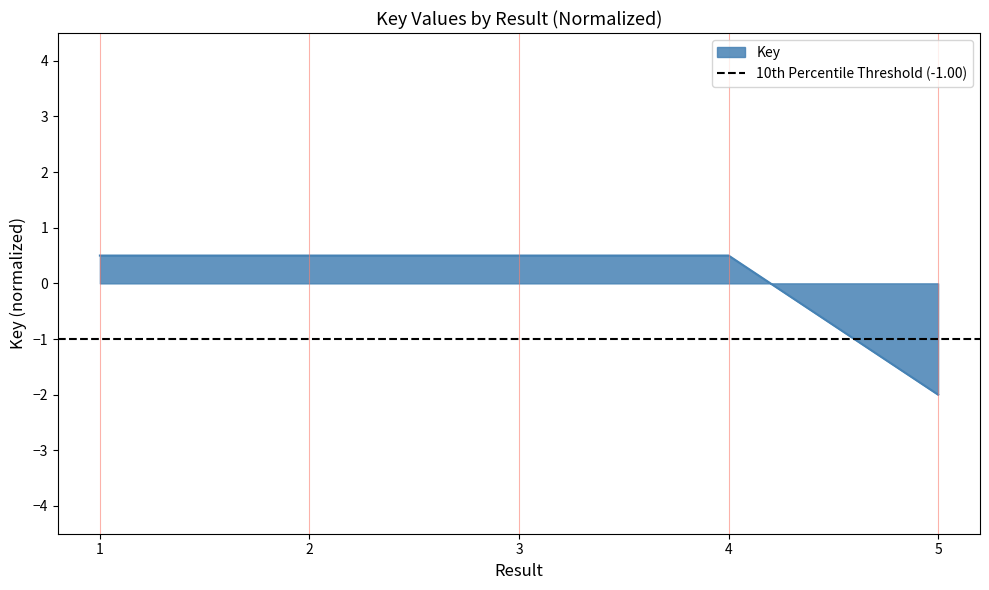

What is the sum of the values at 3 and 2?

1.0